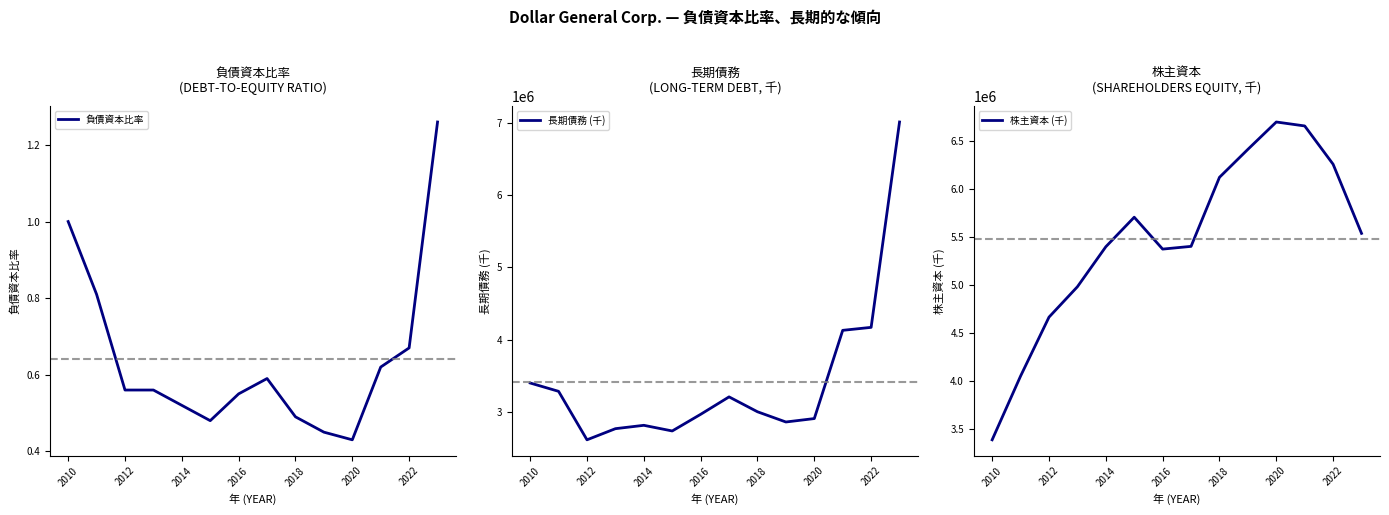

List the series in order of their peak value, lowest first.

負債資本比率, 株主資本 (千), 長期債務 (千)